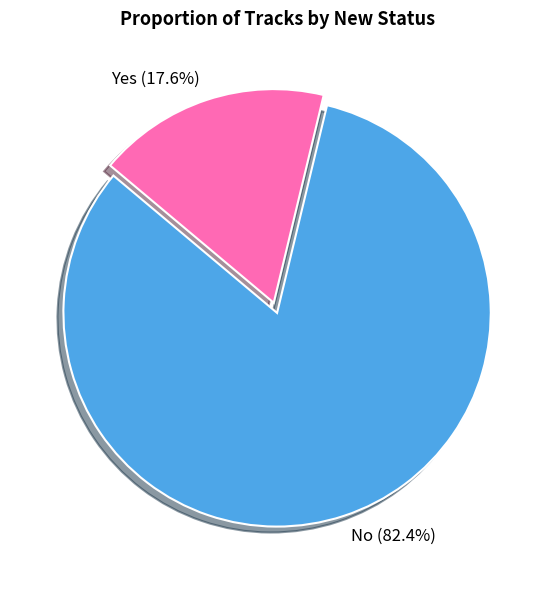

How many slices are in this pie chart?

2